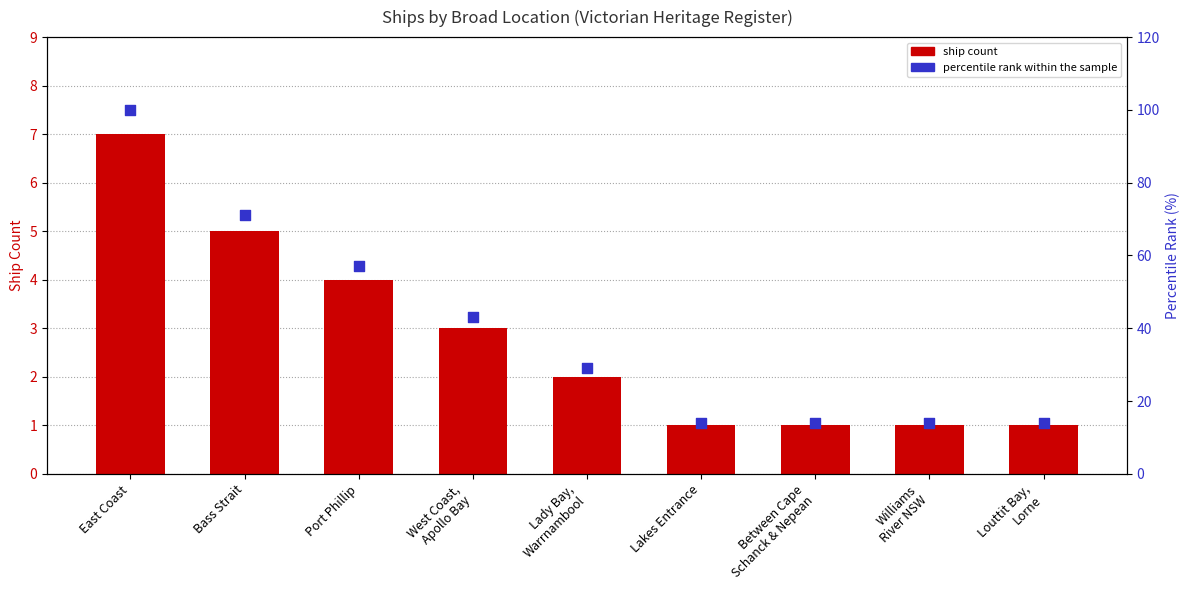

Which series has the widest spread of Y values?

percentile rank within the sample